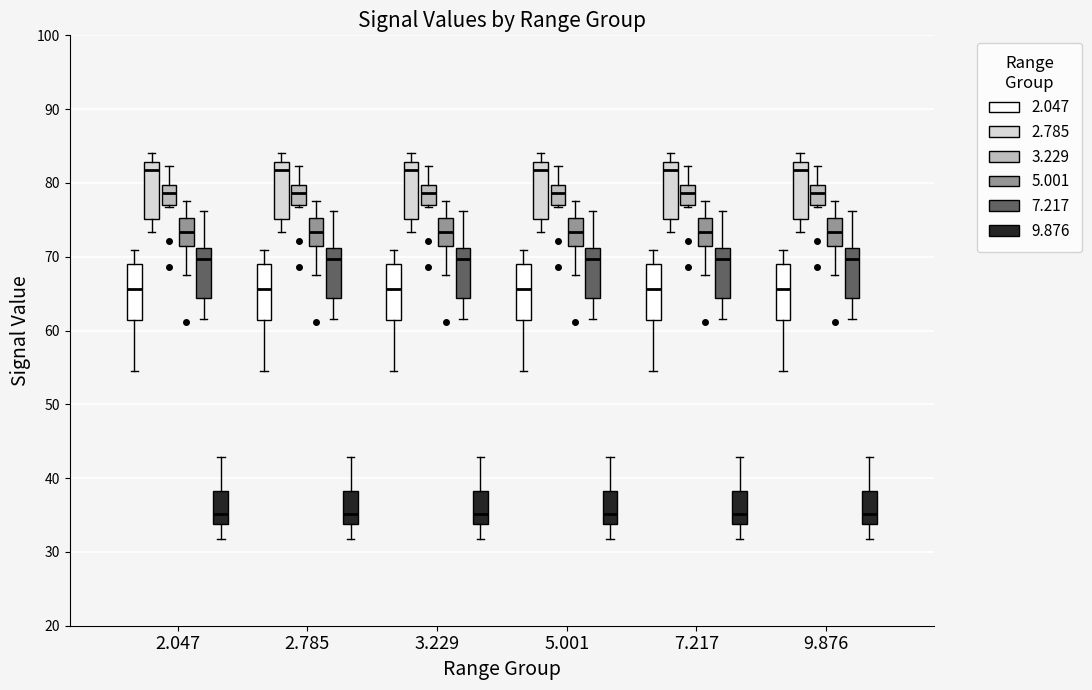

Reading left to right, transcribe this box plot: for each box, give where its median line is, the range the box spans, and where its two whiskers end, as read against the y-axis. The values are not printed on the chart, so give them approximately, as read against the axis.

2.047 (2.047): median 66, box 61 to 69, whiskers 55 to 71
2.047 (2.785): median 82, box 75 to 83, whiskers 73 to 84
2.047 (3.229): median 79, box 77 to 80, whiskers 77 to 82
2.047 (5.001): median 73, box 71 to 75, whiskers 68 to 78
2.047 (7.217): median 70, box 64 to 71, whiskers 62 to 76
2.047 (9.876): median 35, box 34 to 38, whiskers 32 to 43
2.785 (2.047): median 66, box 61 to 69, whiskers 55 to 71
2.785 (2.785): median 82, box 75 to 83, whiskers 73 to 84
2.785 (3.229): median 79, box 77 to 80, whiskers 77 to 82
2.785 (5.001): median 73, box 71 to 75, whiskers 68 to 78
2.785 (7.217): median 70, box 64 to 71, whiskers 62 to 76
2.785 (9.876): median 35, box 34 to 38, whiskers 32 to 43
3.229 (2.047): median 66, box 61 to 69, whiskers 55 to 71
3.229 (2.785): median 82, box 75 to 83, whiskers 73 to 84
3.229 (3.229): median 79, box 77 to 80, whiskers 77 to 82
3.229 (5.001): median 73, box 71 to 75, whiskers 68 to 78
3.229 (7.217): median 70, box 64 to 71, whiskers 62 to 76
3.229 (9.876): median 35, box 34 to 38, whiskers 32 to 43
5.001 (2.047): median 66, box 61 to 69, whiskers 55 to 71
5.001 (2.785): median 82, box 75 to 83, whiskers 73 to 84
5.001 (3.229): median 79, box 77 to 80, whiskers 77 to 82
5.001 (5.001): median 73, box 71 to 75, whiskers 68 to 78
5.001 (7.217): median 70, box 64 to 71, whiskers 62 to 76
5.001 (9.876): median 35, box 34 to 38, whiskers 32 to 43
7.217 (2.047): median 66, box 61 to 69, whiskers 55 to 71
7.217 (2.785): median 82, box 75 to 83, whiskers 73 to 84
7.217 (3.229): median 79, box 77 to 80, whiskers 77 to 82
7.217 (5.001): median 73, box 71 to 75, whiskers 68 to 78
7.217 (7.217): median 70, box 64 to 71, whiskers 62 to 76
7.217 (9.876): median 35, box 34 to 38, whiskers 32 to 43
9.876 (2.047): median 66, box 61 to 69, whiskers 55 to 71
9.876 (2.785): median 82, box 75 to 83, whiskers 73 to 84
9.876 (3.229): median 79, box 77 to 80, whiskers 77 to 82
9.876 (5.001): median 73, box 71 to 75, whiskers 68 to 78
9.876 (7.217): median 70, box 64 to 71, whiskers 62 to 76
9.876 (9.876): median 35, box 34 to 38, whiskers 32 to 43